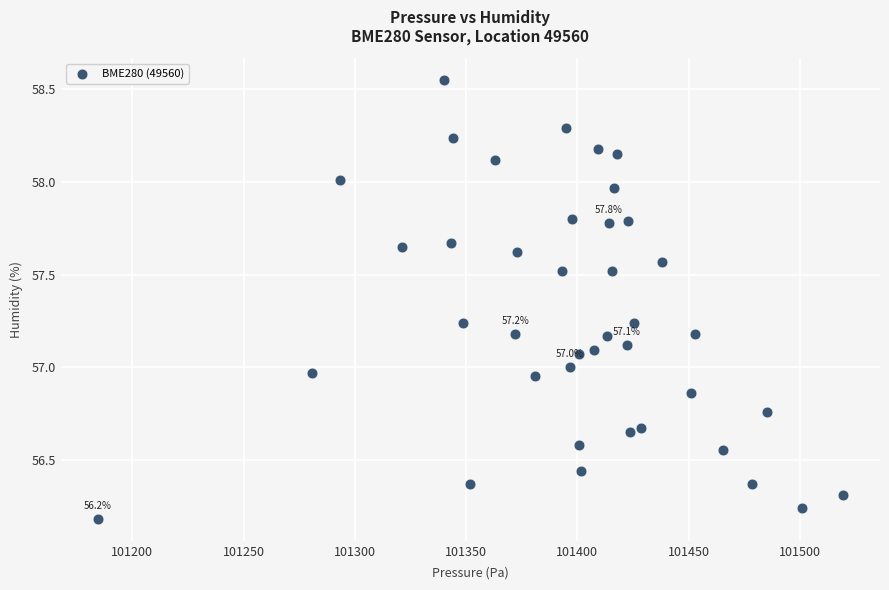

What is the range of Y values (max minus min)?

2.4